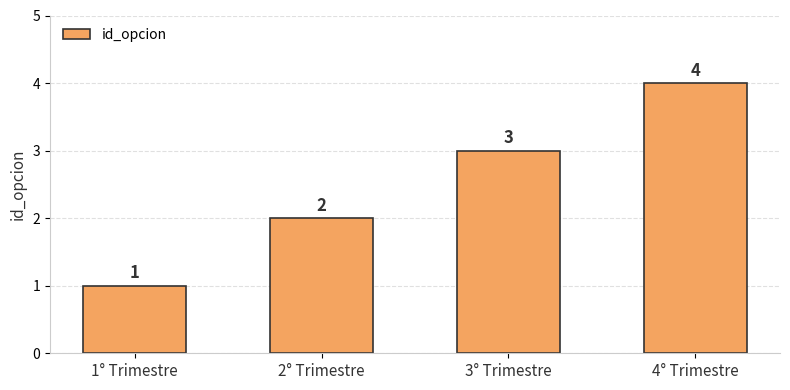

True or false: the data shows 0 at 1° Trimestre.

False